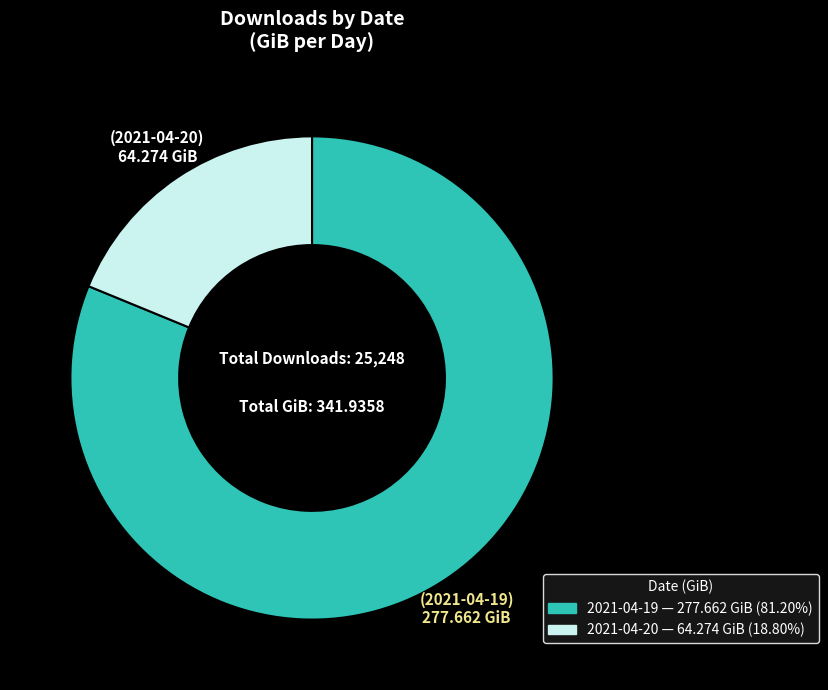

What is the largest slice in the pie chart?

2021-04-19